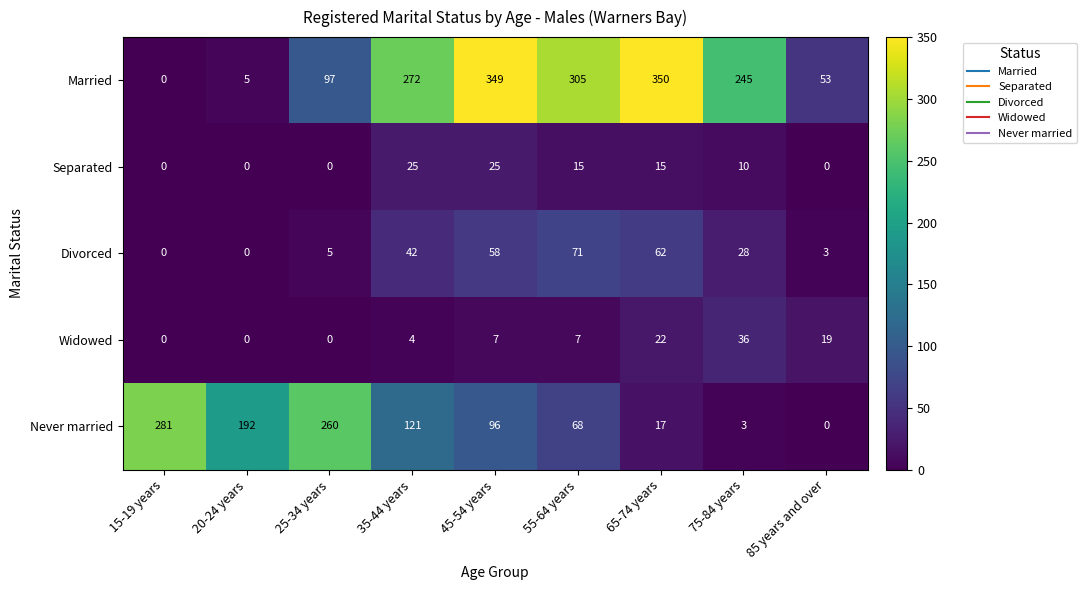

What is the average value of the Divorced series?

30